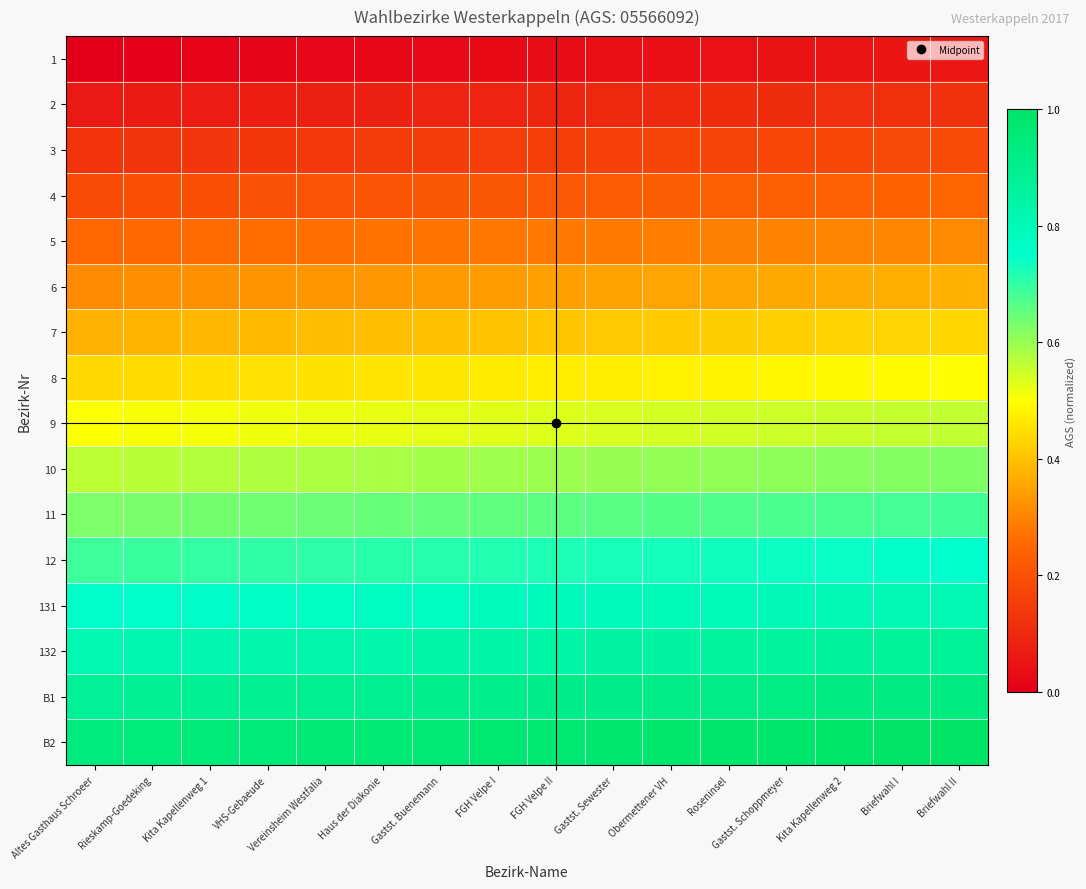

Reading right to left, transcribe all the data shown in this chart.

1: Briefwahl II=0.1	Briefwahl I=0.1	Kita Kapellenweg 2=0.1	Gastst. Schoppmeyer=0.0	Roseninsel=0.0	Obermettener VH=0.0	Gastst. Sewester=0.0	FGH Velpe II=0.0	FGH Velpe I=0.0	Gastst. Buenemann=0.0	Haus der Diakonie=0.0	Vereinsheim Westfalia=0.0	VHS-Gebaeude=0.0	Kita Kapellenweg 1=0.0	Rieskamp-Goedeking=0.0	Altes Gasthaus Schroeer=0.0
2: Briefwahl II=0.1	Briefwahl I=0.1	Kita Kapellenweg 2=0.1	Gastst. Schoppmeyer=0.1	Roseninsel=0.1	Obermettener VH=0.1	Gastst. Sewester=0.1	FGH Velpe II=0.1	FGH Velpe I=0.1	Gastst. Buenemann=0.1	Haus der Diakonie=0.1	Vereinsheim Westfalia=0.1	VHS-Gebaeude=0.1	Kita Kapellenweg 1=0.1	Rieskamp-Goedeking=0.1	Altes Gasthaus Schroeer=0.1
3: Briefwahl II=0.2	Briefwahl I=0.2	Kita Kapellenweg 2=0.2	Gastst. Schoppmeyer=0.2	Roseninsel=0.2	Obermettener VH=0.2	Gastst. Sewester=0.2	FGH Velpe II=0.2	FGH Velpe I=0.2	Gastst. Buenemann=0.1	Haus der Diakonie=0.1	Vereinsheim Westfalia=0.1	VHS-Gebaeude=0.1	Kita Kapellenweg 1=0.1	Rieskamp-Goedeking=0.1	Altes Gasthaus Schroeer=0.1
4: Briefwahl II=0.2	Briefwahl I=0.2	Kita Kapellenweg 2=0.2	Gastst. Schoppmeyer=0.2	Roseninsel=0.2	Obermettener VH=0.2	Gastst. Sewester=0.2	FGH Velpe II=0.2	FGH Velpe I=0.2	Gastst. Buenemann=0.2	Haus der Diakonie=0.2	Vereinsheim Westfalia=0.2	VHS-Gebaeude=0.2	Kita Kapellenweg 1=0.2	Rieskamp-Goedeking=0.2	Altes Gasthaus Schroeer=0.2
5: Briefwahl II=0.3	Briefwahl I=0.3	Kita Kapellenweg 2=0.3	Gastst. Schoppmeyer=0.3	Roseninsel=0.3	Obermettener VH=0.3	Gastst. Sewester=0.3	FGH Velpe II=0.3	FGH Velpe I=0.3	Gastst. Buenemann=0.3	Haus der Diakonie=0.3	Vereinsheim Westfalia=0.3	VHS-Gebaeude=0.3	Kita Kapellenweg 1=0.3	Rieskamp-Goedeking=0.3	Altes Gasthaus Schroeer=0.3
6: Briefwahl II=0.4	Briefwahl I=0.4	Kita Kapellenweg 2=0.4	Gastst. Schoppmeyer=0.4	Roseninsel=0.4	Obermettener VH=0.4	Gastst. Sewester=0.3	FGH Velpe II=0.3	FGH Velpe I=0.3	Gastst. Buenemann=0.3	Haus der Diakonie=0.3	Vereinsheim Westfalia=0.3	VHS-Gebaeude=0.3	Kita Kapellenweg 1=0.3	Rieskamp-Goedeking=0.3	Altes Gasthaus Schroeer=0.3
7: Briefwahl II=0.4	Briefwahl I=0.4	Kita Kapellenweg 2=0.4	Gastst. Schoppmeyer=0.4	Roseninsel=0.4	Obermettener VH=0.4	Gastst. Sewester=0.4	FGH Velpe II=0.4	FGH Velpe I=0.4	Gastst. Buenemann=0.4	Haus der Diakonie=0.4	Vereinsheim Westfalia=0.4	VHS-Gebaeude=0.4	Kita Kapellenweg 1=0.4	Rieskamp-Goedeking=0.4	Altes Gasthaus Schroeer=0.4
8: Briefwahl II=0.5	Briefwahl I=0.5	Kita Kapellenweg 2=0.5	Gastst. Schoppmeyer=0.5	Roseninsel=0.5	Obermettener VH=0.5	Gastst. Sewester=0.5	FGH Velpe II=0.5	FGH Velpe I=0.5	Gastst. Buenemann=0.5	Haus der Diakonie=0.5	Vereinsheim Westfalia=0.5	VHS-Gebaeude=0.5	Kita Kapellenweg 1=0.4	Rieskamp-Goedeking=0.4	Altes Gasthaus Schroeer=0.4
9: Briefwahl II=0.6	Briefwahl I=0.6	Kita Kapellenweg 2=0.6	Gastst. Schoppmeyer=0.5	Roseninsel=0.5	Obermettener VH=0.5	Gastst. Sewester=0.5	FGH Velpe II=0.5	FGH Velpe I=0.5	Gastst. Buenemann=0.5	Haus der Diakonie=0.5	Vereinsheim Westfalia=0.5	VHS-Gebaeude=0.5	Kita Kapellenweg 1=0.5	Rieskamp-Goedeking=0.5	Altes Gasthaus Schroeer=0.5
10: Briefwahl II=0.6	Briefwahl I=0.6	Kita Kapellenweg 2=0.6	Gastst. Schoppmeyer=0.6	Roseninsel=0.6	Obermettener VH=0.6	Gastst. Sewester=0.6	FGH Velpe II=0.6	FGH Velpe I=0.6	Gastst. Buenemann=0.6	Haus der Diakonie=0.6	Vereinsheim Westfalia=0.6	VHS-Gebaeude=0.6	Kita Kapellenweg 1=0.6	Rieskamp-Goedeking=0.6	Altes Gasthaus Schroeer=0.6
11: Briefwahl II=0.7	Briefwahl I=0.7	Kita Kapellenweg 2=0.7	Gastst. Schoppmeyer=0.7	Roseninsel=0.7	Obermettener VH=0.7	Gastst. Sewester=0.7	FGH Velpe II=0.7	FGH Velpe I=0.7	Gastst. Buenemann=0.7	Haus der Diakonie=0.6	Vereinsheim Westfalia=0.6	VHS-Gebaeude=0.6	Kita Kapellenweg 1=0.6	Rieskamp-Goedeking=0.6	Altes Gasthaus Schroeer=0.6
12: Briefwahl II=0.7	Briefwahl I=0.7	Kita Kapellenweg 2=0.7	Gastst. Schoppmeyer=0.7	Roseninsel=0.7	Obermettener VH=0.7	Gastst. Sewester=0.7	FGH Velpe II=0.7	FGH Velpe I=0.7	Gastst. Buenemann=0.7	Haus der Diakonie=0.7	Vereinsheim Westfalia=0.7	VHS-Gebaeude=0.7	Kita Kapellenweg 1=0.7	Rieskamp-Goedeking=0.7	Altes Gasthaus Schroeer=0.7
131: Briefwahl II=0.8	Briefwahl I=0.8	Kita Kapellenweg 2=0.8	Gastst. Schoppmeyer=0.8	Roseninsel=0.8	Obermettener VH=0.8	Gastst. Sewester=0.8	FGH Velpe II=0.8	FGH Velpe I=0.8	Gastst. Buenemann=0.8	Haus der Diakonie=0.8	Vereinsheim Westfalia=0.8	VHS-Gebaeude=0.8	Kita Kapellenweg 1=0.8	Rieskamp-Goedeking=0.8	Altes Gasthaus Schroeer=0.8
132: Briefwahl II=0.9	Briefwahl I=0.9	Kita Kapellenweg 2=0.9	Gastst. Schoppmeyer=0.9	Roseninsel=0.9	Obermettener VH=0.9	Gastst. Sewester=0.9	FGH Velpe II=0.8	FGH Velpe I=0.8	Gastst. Buenemann=0.8	Haus der Diakonie=0.8	Vereinsheim Westfalia=0.8	VHS-Gebaeude=0.8	Kita Kapellenweg 1=0.8	Rieskamp-Goedeking=0.8	Altes Gasthaus Schroeer=0.8
B1: Briefwahl II=0.9	Briefwahl I=0.9	Kita Kapellenweg 2=0.9	Gastst. Schoppmeyer=0.9	Roseninsel=0.9	Obermettener VH=0.9	Gastst. Sewester=0.9	FGH Velpe II=0.9	FGH Velpe I=0.9	Gastst. Buenemann=0.9	Haus der Diakonie=0.9	Vereinsheim Westfalia=0.9	VHS-Gebaeude=0.9	Kita Kapellenweg 1=0.9	Rieskamp-Goedeking=0.9	Altes Gasthaus Schroeer=0.9
B2: Briefwahl II=1.0	Briefwahl I=1.0	Kita Kapellenweg 2=1.0	Gastst. Schoppmeyer=1.0	Roseninsel=1.0	Obermettener VH=1.0	Gastst. Sewester=1.0	FGH Velpe II=1.0	FGH Velpe I=1.0	Gastst. Buenemann=1.0	Haus der Diakonie=1.0	Vereinsheim Westfalia=1.0	VHS-Gebaeude=1.0	Kita Kapellenweg 1=0.9	Rieskamp-Goedeking=0.9	Altes Gasthaus Schroeer=0.9